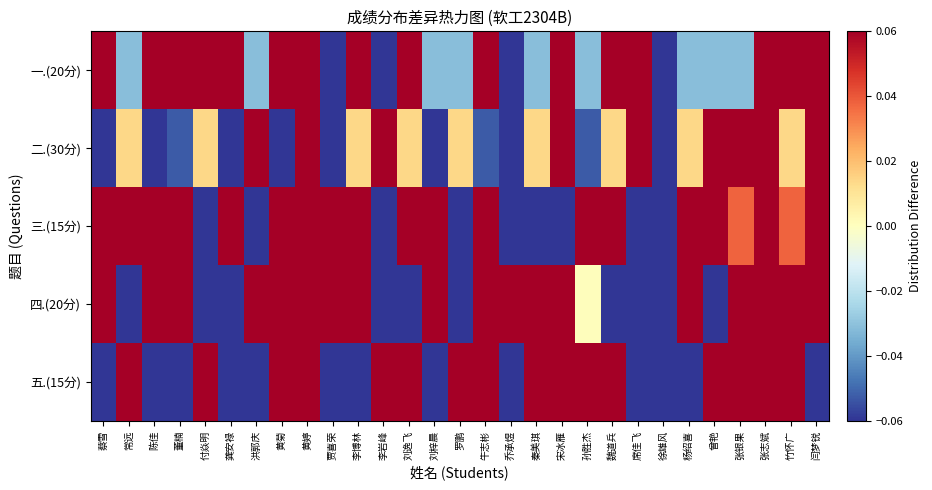

What is the difference between the highest and lowest values at 席佳飞?

0.6